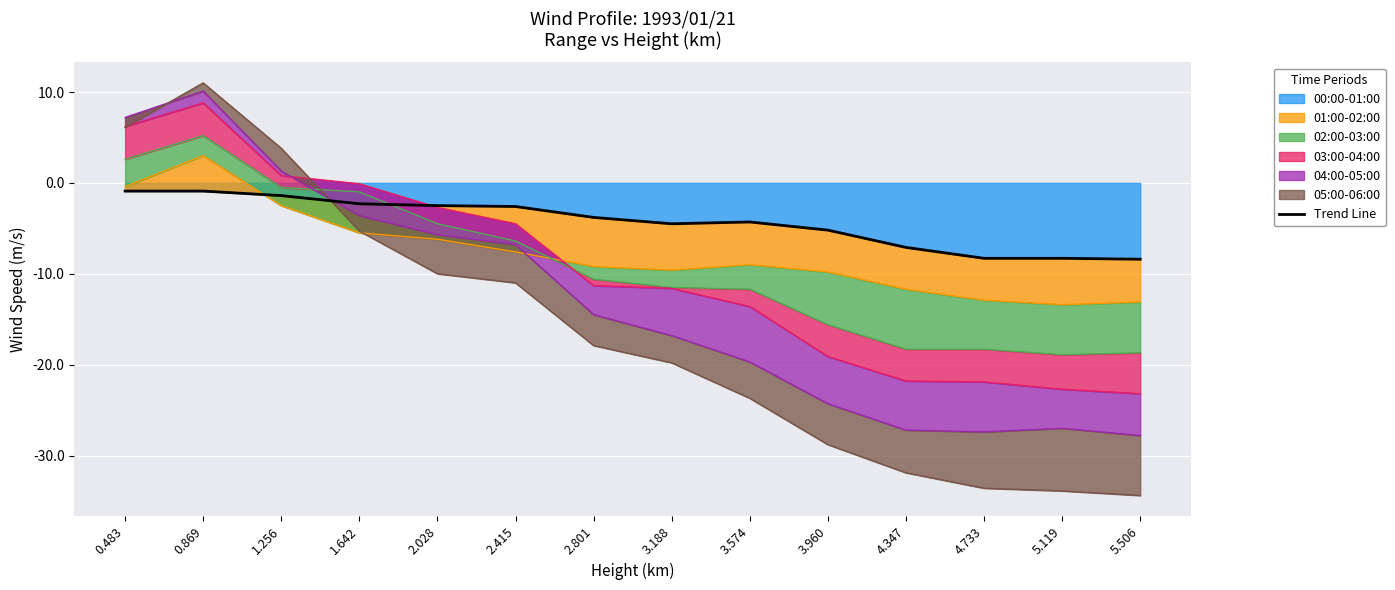

Reading left to right, what are all the values shown in this chart?

0.483=-0.9	0.869=-0.9	1.256=-1.4	1.642=-2.3	2.028=-2.5	2.415=-2.6	2.801=-3.8	3.188=-4.5	3.574=-4.3	3.960=-5.2	4.347=-7.1	4.733=-8.3	5.119=-8.3	5.506=-8.4